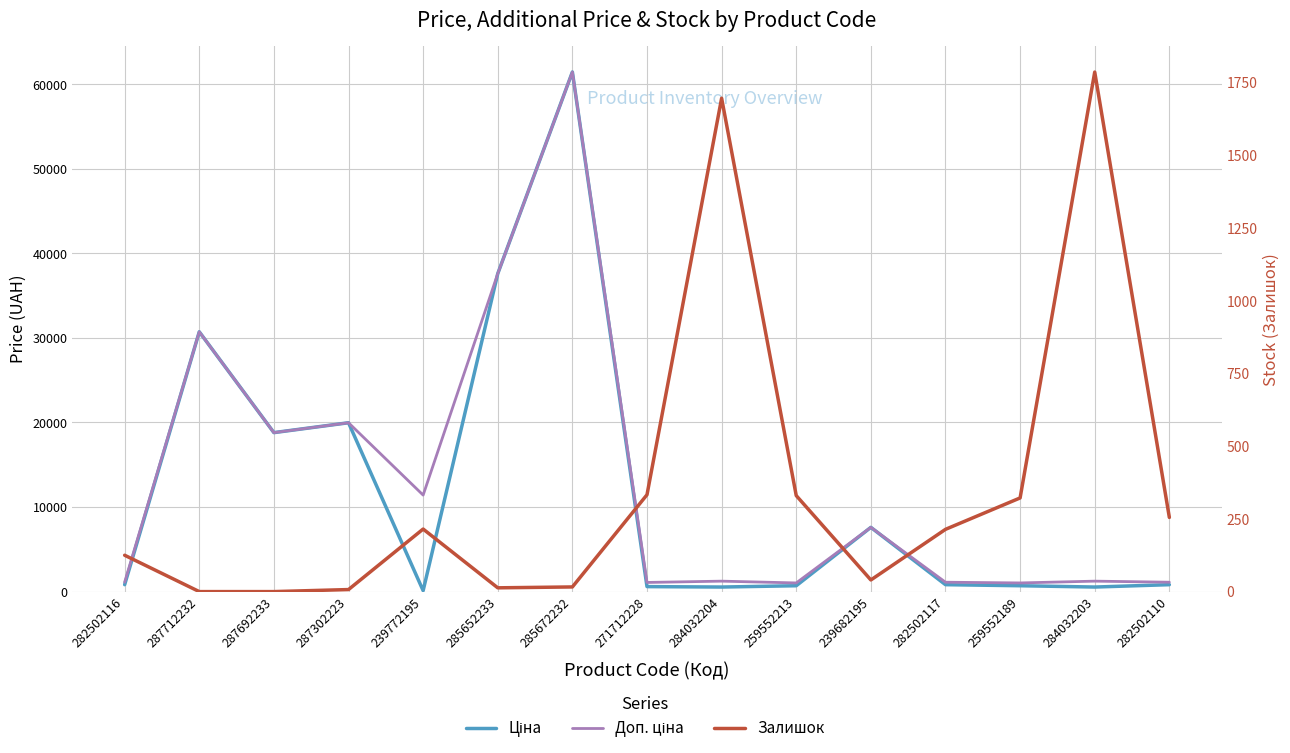

Reading left to right, extract all data points from this chart.

Ціна: 282502116=818.5	287712232=30717.1	287692233=18796.8	287302223=19964.2	239772195=114.1	285652233=37593.6	285672232=61434.3	271712228=589.9	284032204=539.0	259552213=693.7	239682195=7596.5	282502117=818.5	259552189=693.7	284032203=539.0	282502110=818.5
Доп. ціна: 282502116=1109.2	287712232=30717.1	287692233=18796.8	287302223=19964.2	239772195=11410.0	285652233=37593.6	285672232=61434.3	271712228=1081.7	284032204=1235.4	259552213=1024.6	239682195=7596.5	282502117=1109.2	259552189=1024.6	284032203=1235.4	282502110=1109.2
Залишок: 282502116=125.0	287712232=0.0	287692233=0.0	287302223=7.0	239772195=215.0	285652233=13.0	285672232=16.0	271712228=333.0	284032204=1696.0	259552213=330.0	239682195=40.0	282502117=214.0	259552189=322.0	284032203=1786.0	282502110=255.0